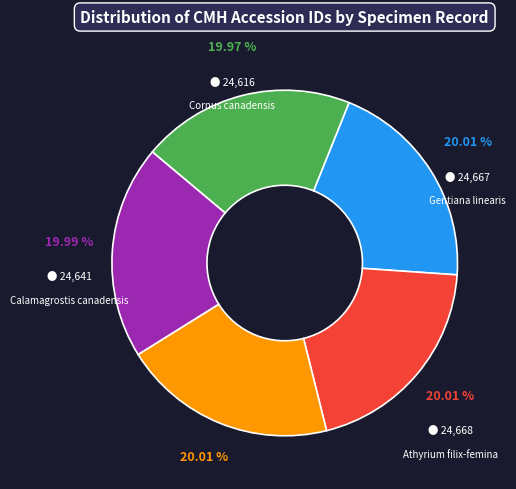

Does any single category account for the majority?

No